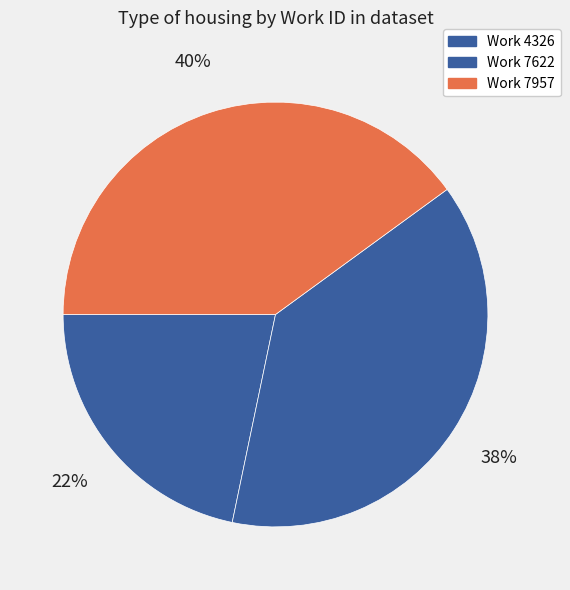

How much of the chart is everything except Work 7957?

60.0%